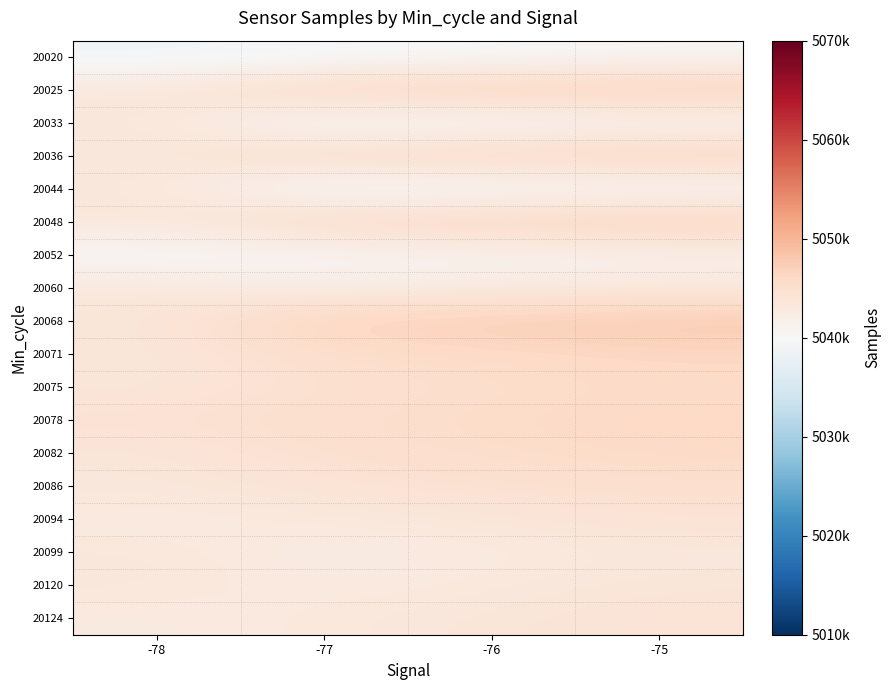

What is the difference between the highest and lowest values at -75?

8109.8